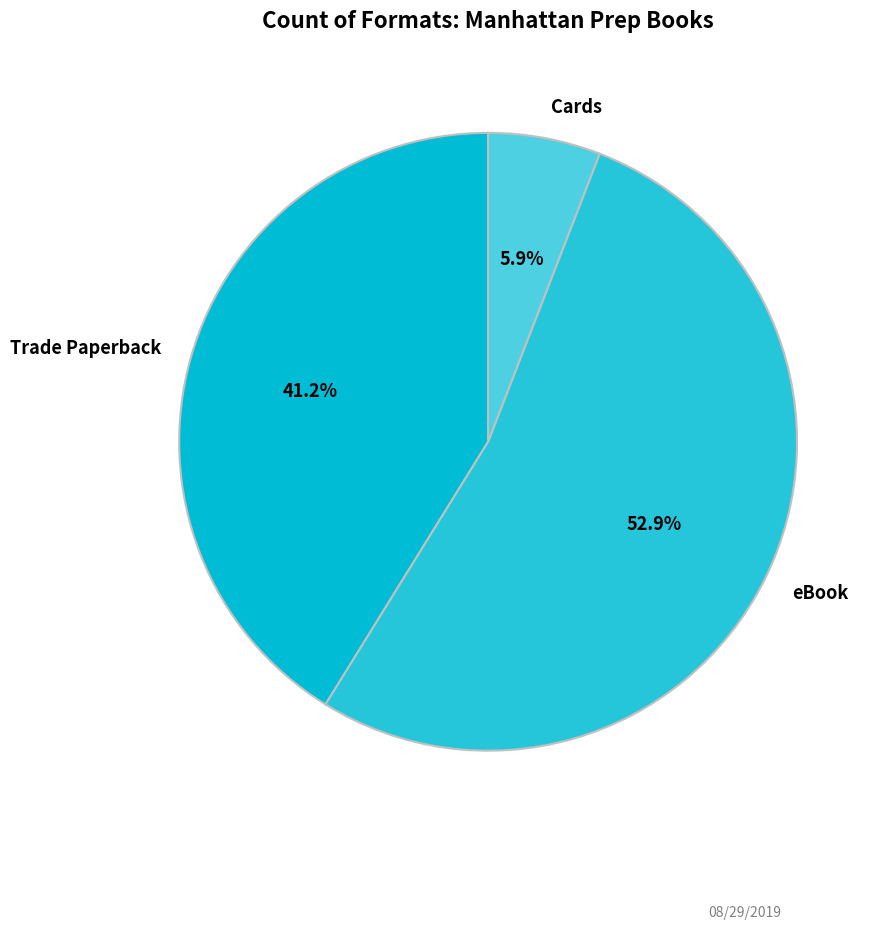

Which category has the biggest portion of the pie?

eBook